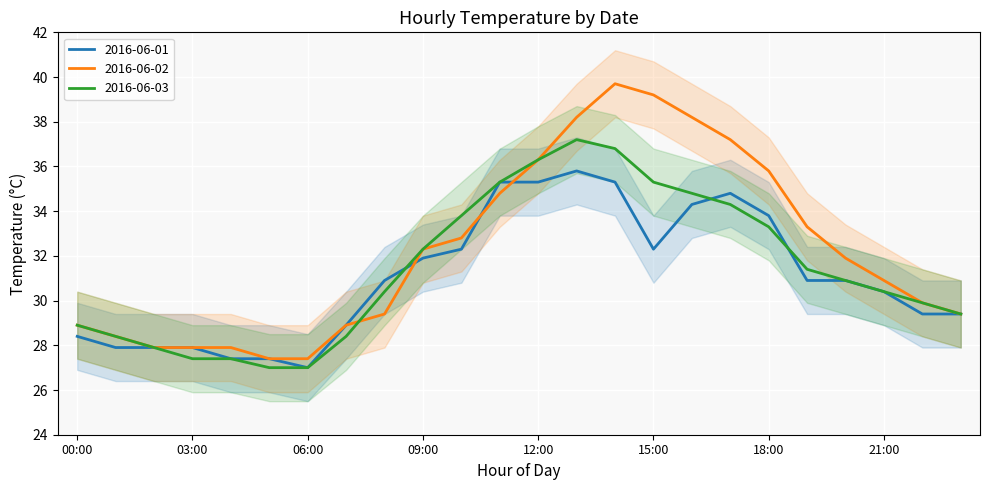

What is the total value across all series at 09:00?

96.5